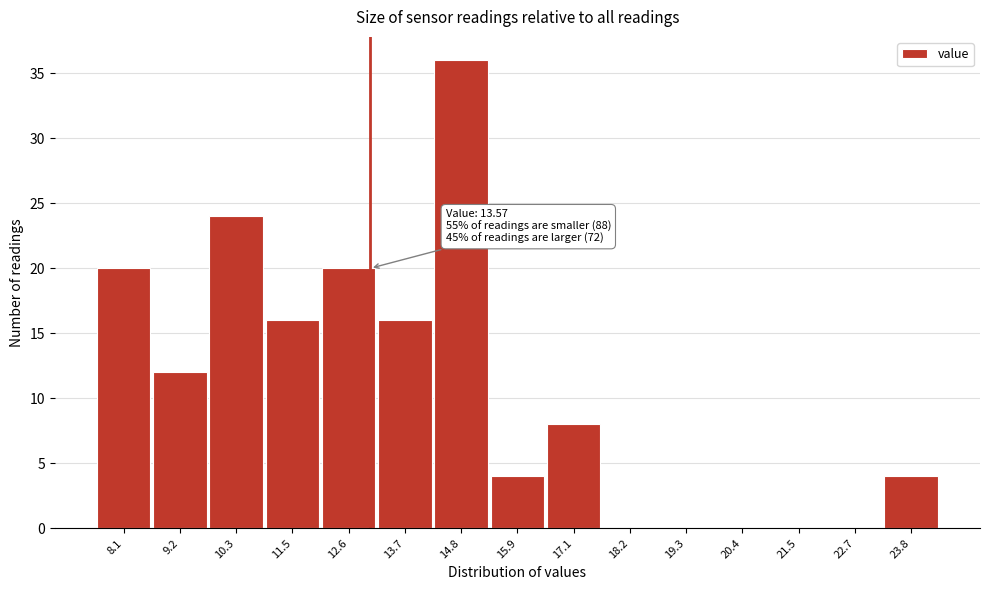

Reading right to left, list all the values displayed in this chart.

23.8=4	22.7=0	21.5=0	20.4=0	19.3=0	18.2=0	17.1=8	15.9=4	14.8=36	13.7=16	12.6=20	11.5=16	10.3=24	9.2=12	8.1=20